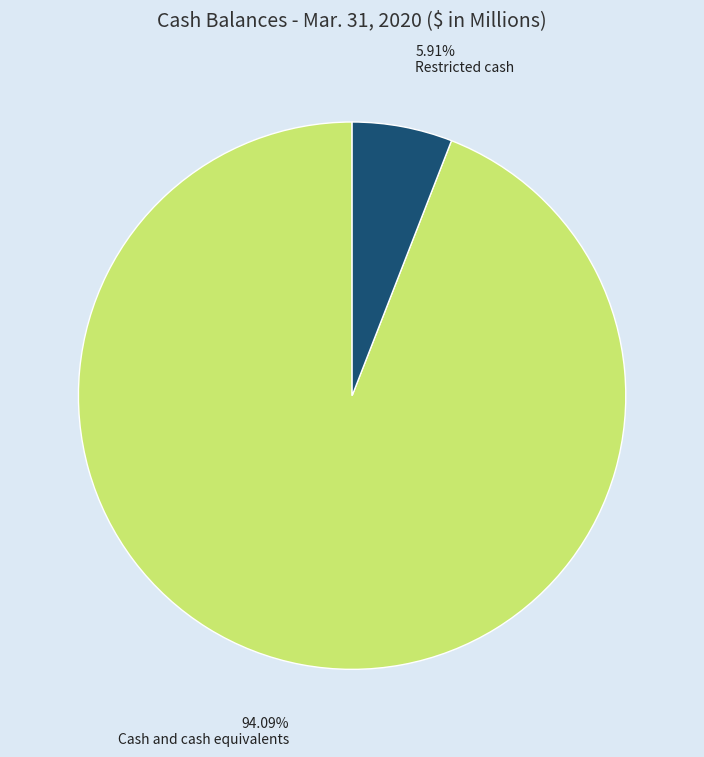

Which category has the biggest portion of the pie?

Cash and cash equivalents